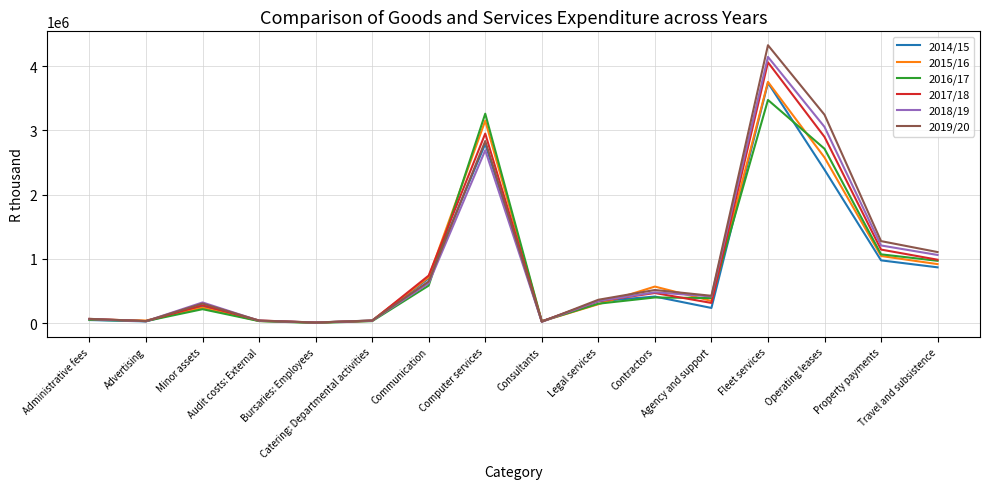

How many values in the 2019/20 series are below 425135?

8